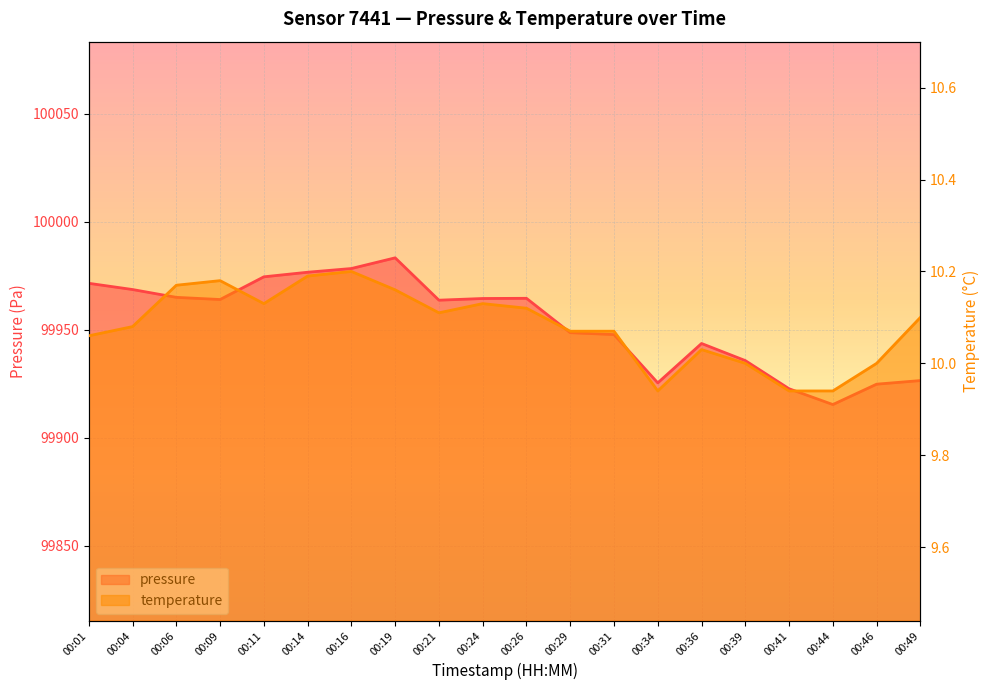

Reading left to right, list all the values displayed in this chart.

pressure: 99971.5	99968.6	99965.0	99964.0	99974.5	99976.6	99978.3	99983.2	99963.7	99964.4	99964.5	99948.6	99947.8	99925.4	99943.6	99935.7	99922.7	99915.4	99924.8	99926.5
temperature: 10.1	10.1	10.2	10.2	10.1	10.2	10.2	10.2	10.1	10.1	10.1	10.1	10.1	9.9	10.0	10.0	9.9	9.9	10.0	10.1